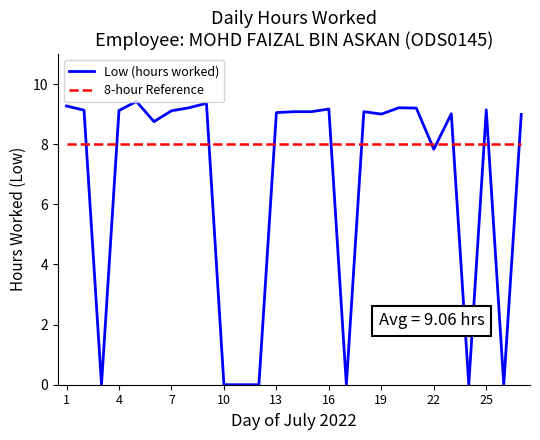

Is this an area chart (filled region under the line)?

No